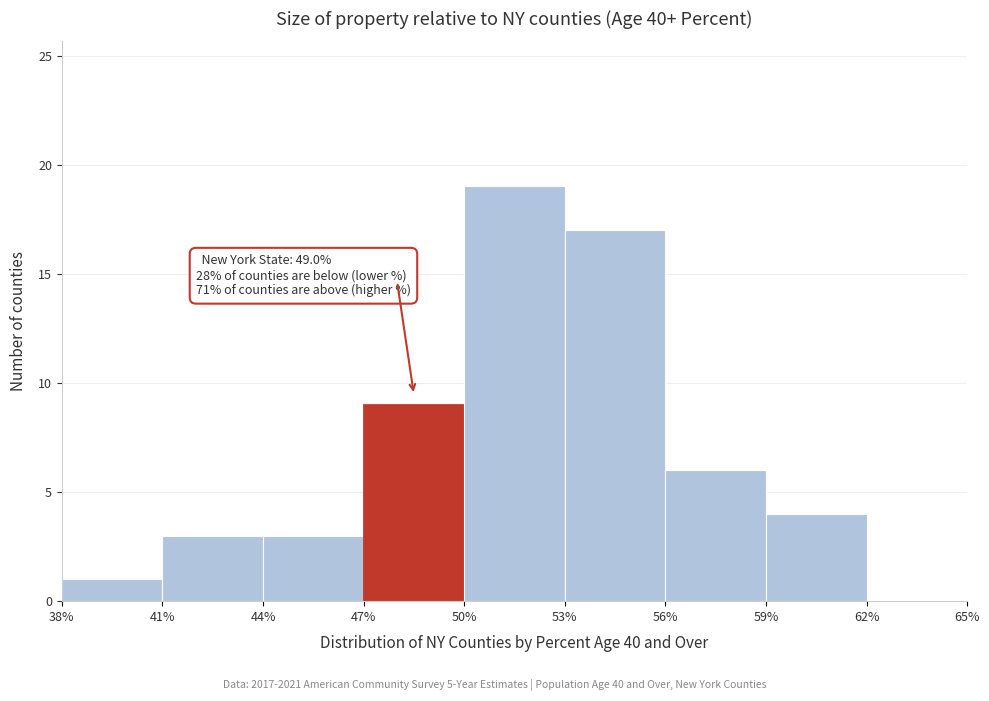

Which range on the x-axis has the tallest bar?

50% to 53%